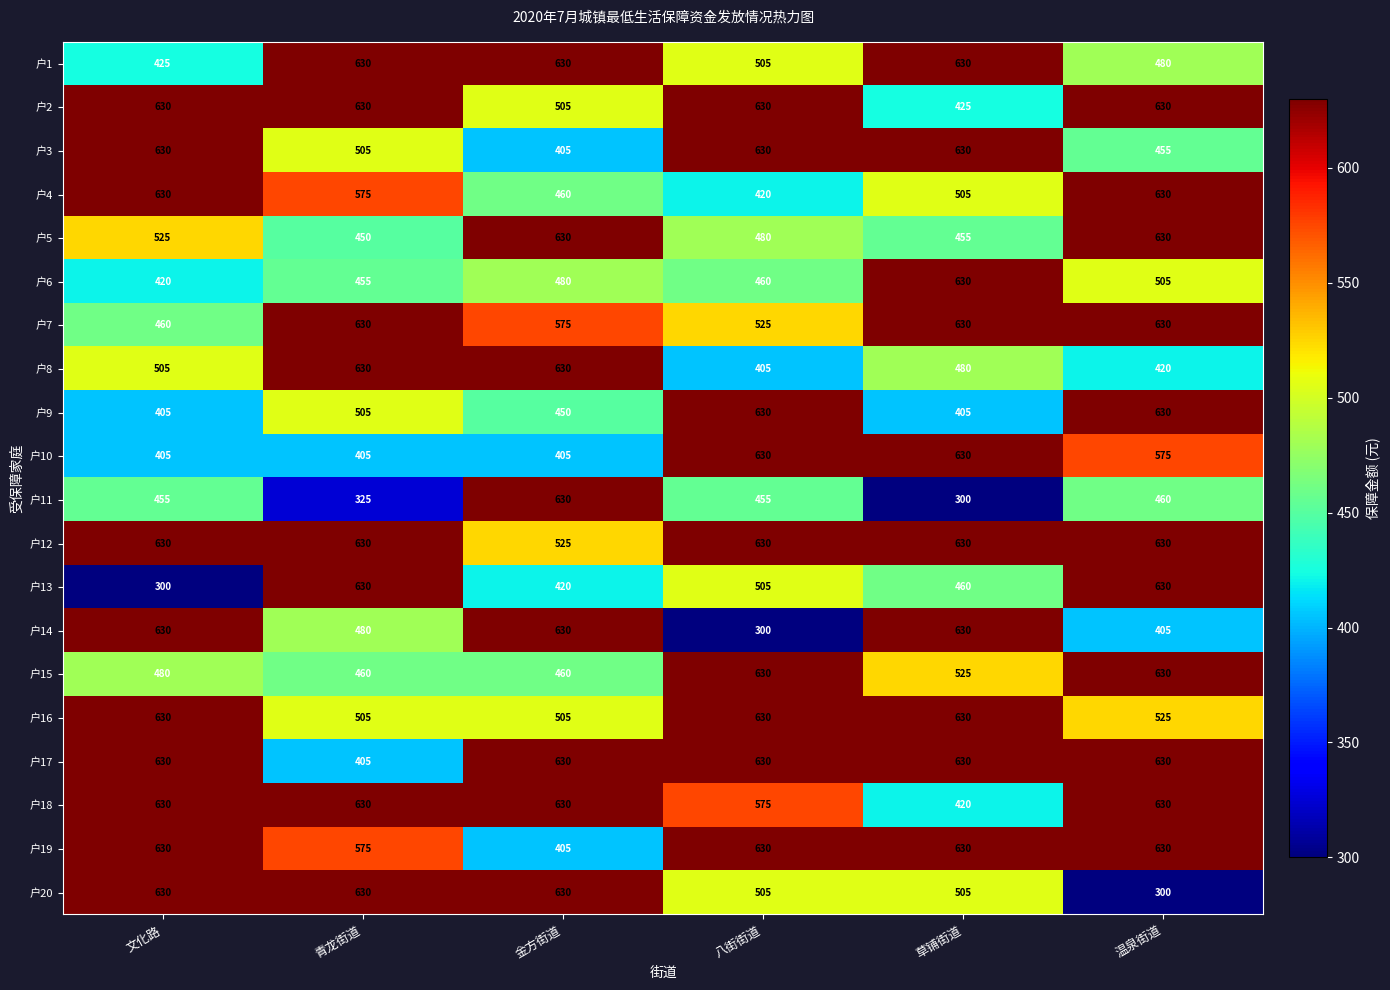

How many 户14 values are between 405 and 630?

5